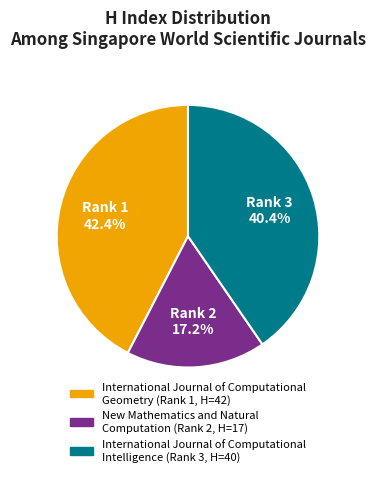

How many slices are in this pie chart?

3